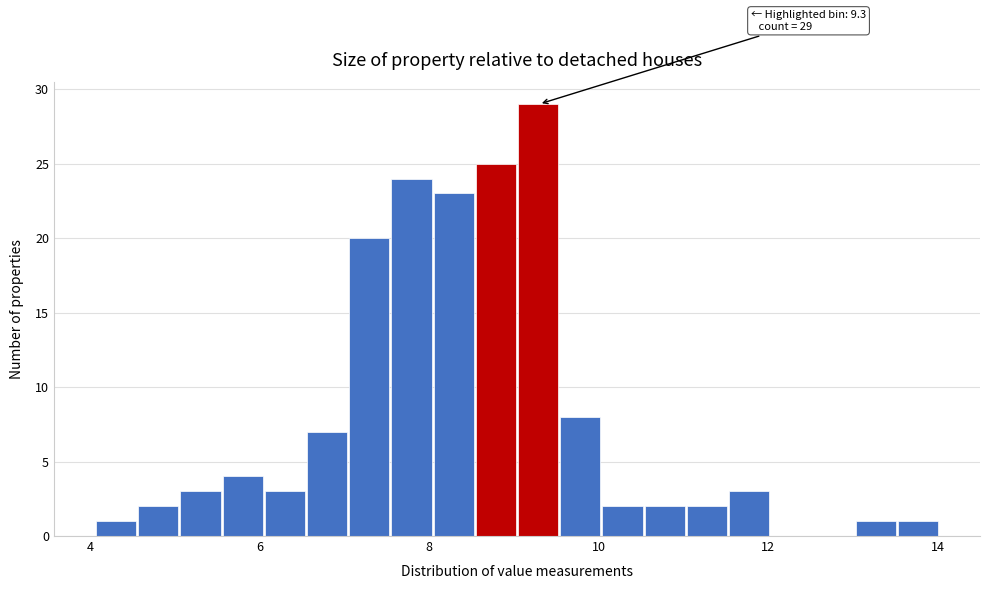

Read against the x-axis, roughly where is the centre of the tallest bar?

9.2